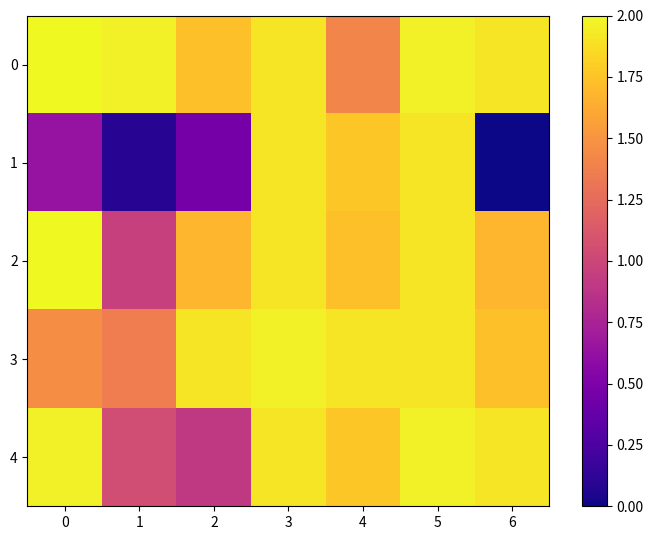

Rank the series at 4 from lowest to highest value.

0, 2, 1, 4, 3